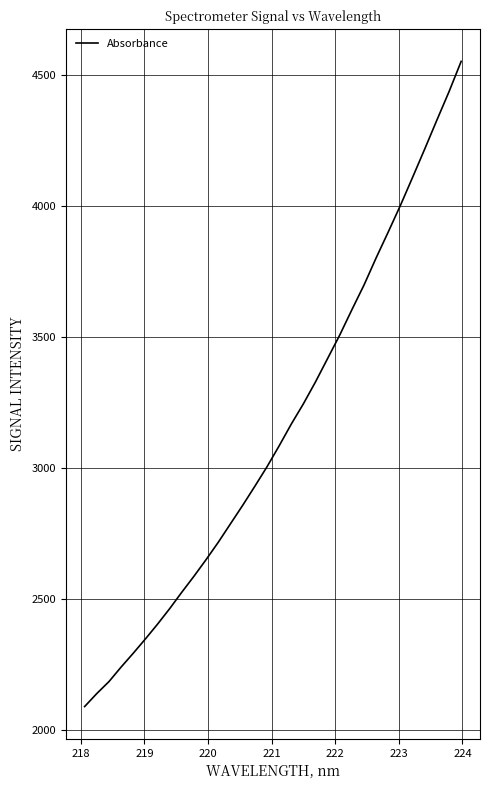

What is the difference between the maximum and minimum values?

2462.7